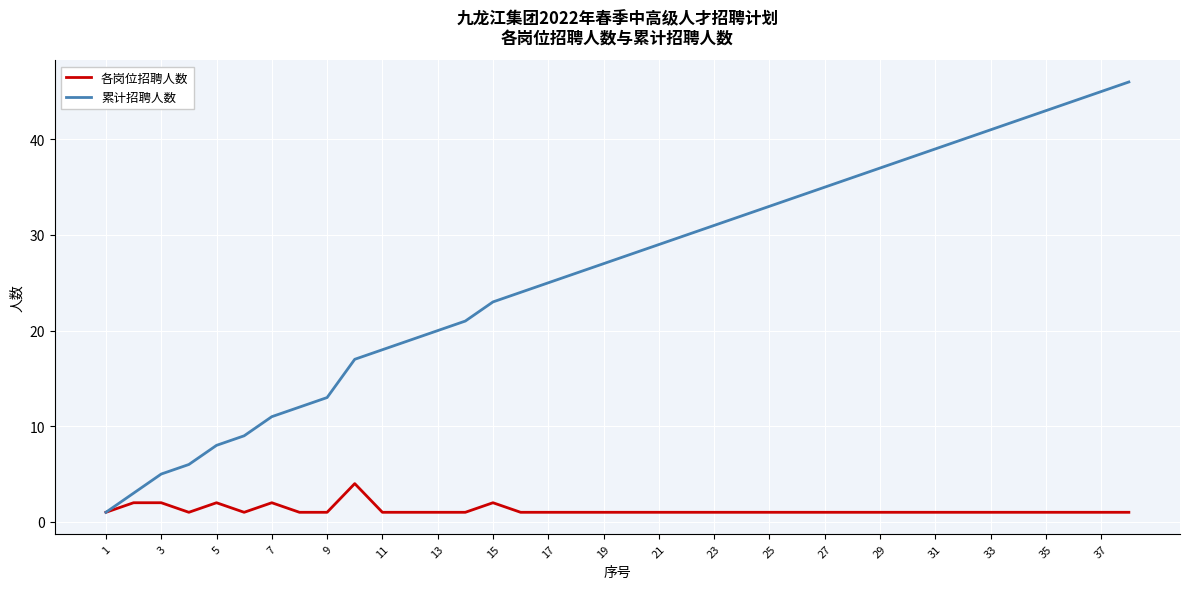

How many lines are shown in the chart?

2